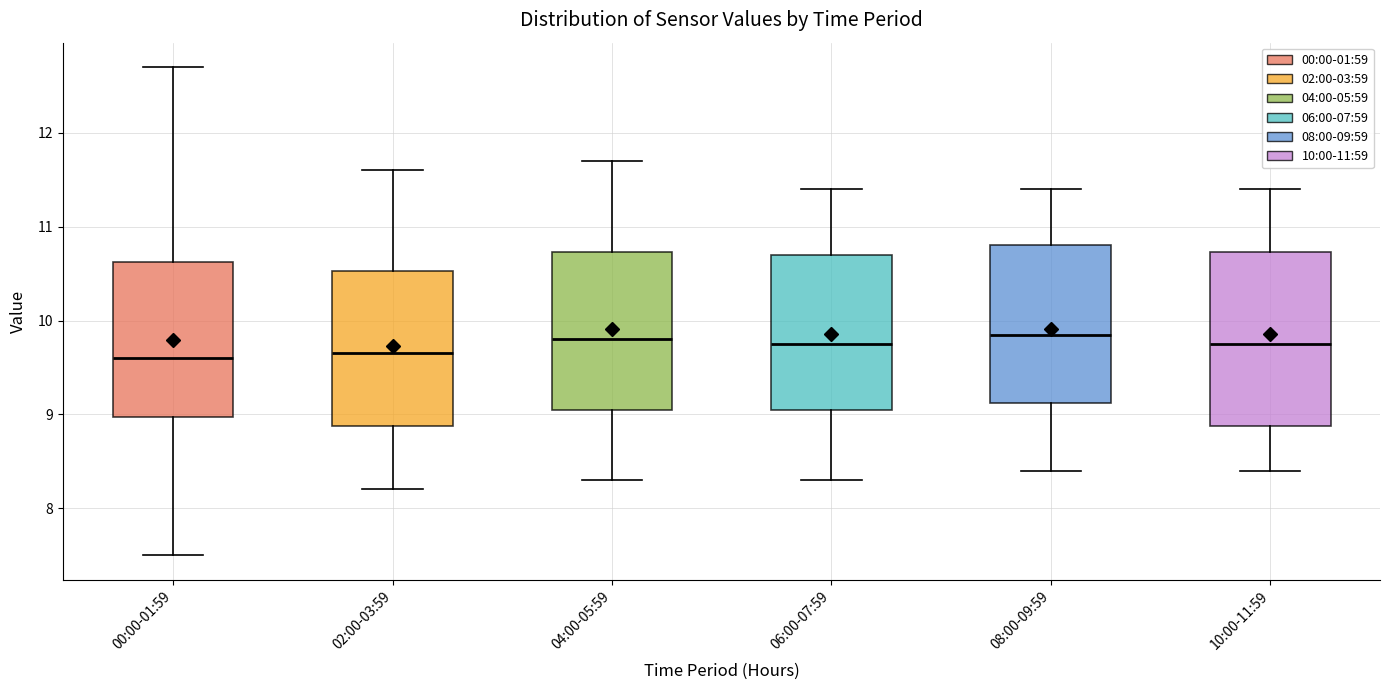

Where is the lower edge of the box for 02:00-03:59 on the y-axis? The values are not printed on the chart, so give them approximately, as read against the axis.

8.9